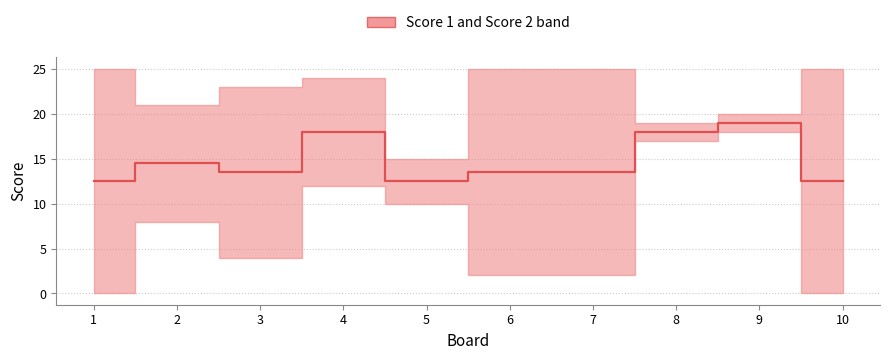

What is the greatest value displayed?

19.0